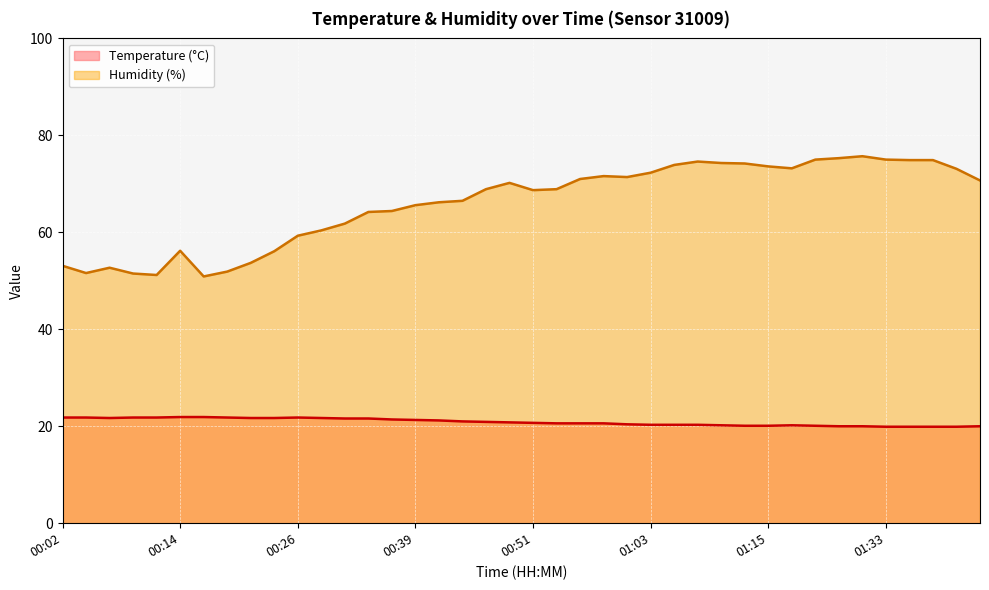

How many lines are shown in the chart?

2